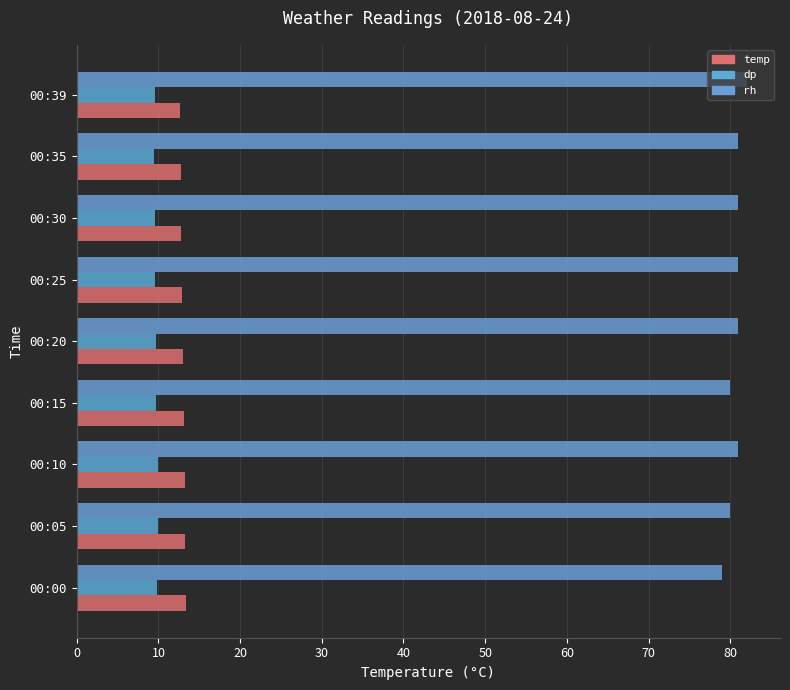

Count the number of categories in the chart.

9